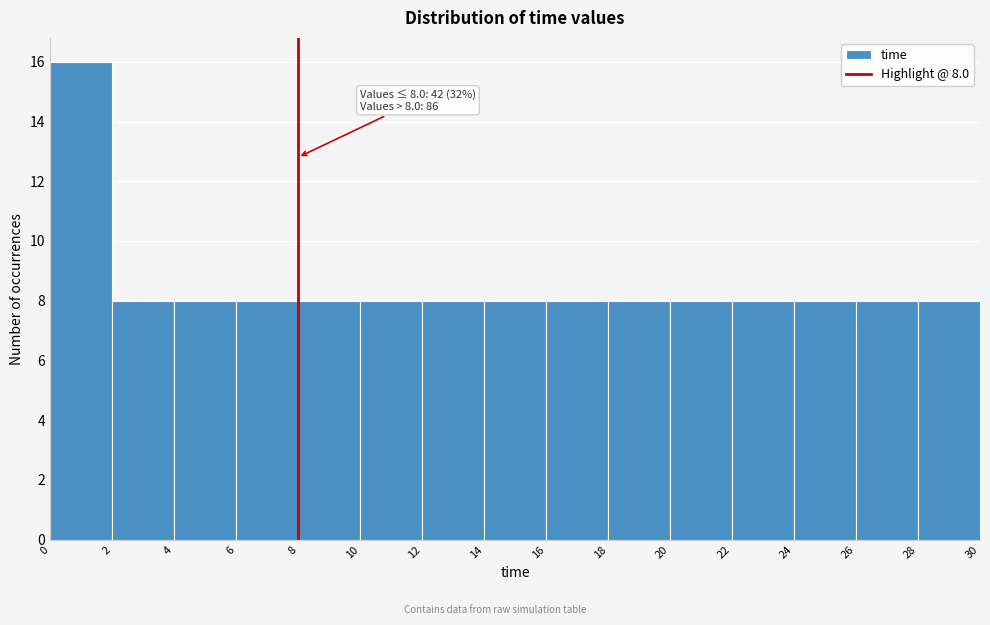

Which range on the x-axis has the tallest bar?

0 to 2